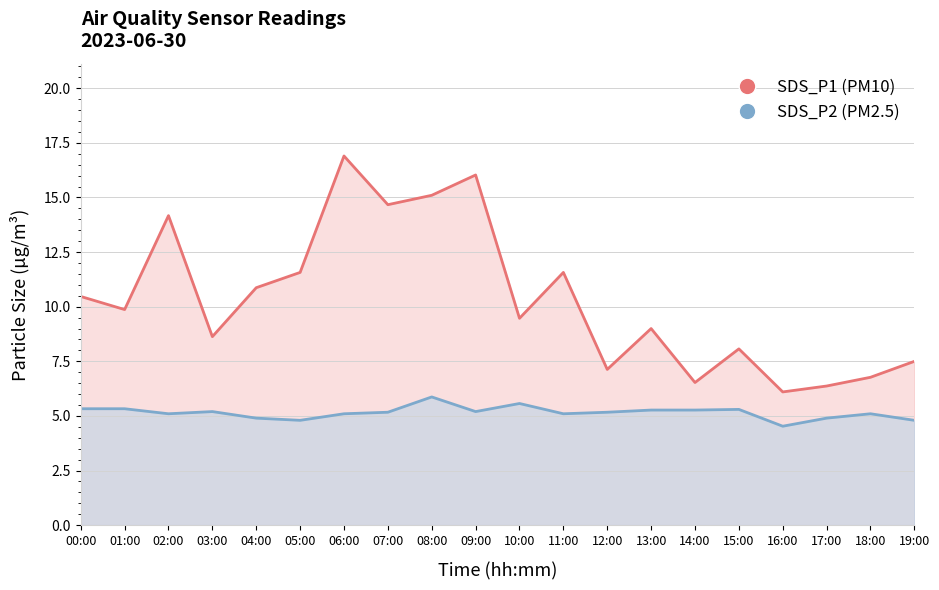

True or false: SDS_P2 (PM2.5) has more than 0 interior local peaks.

True